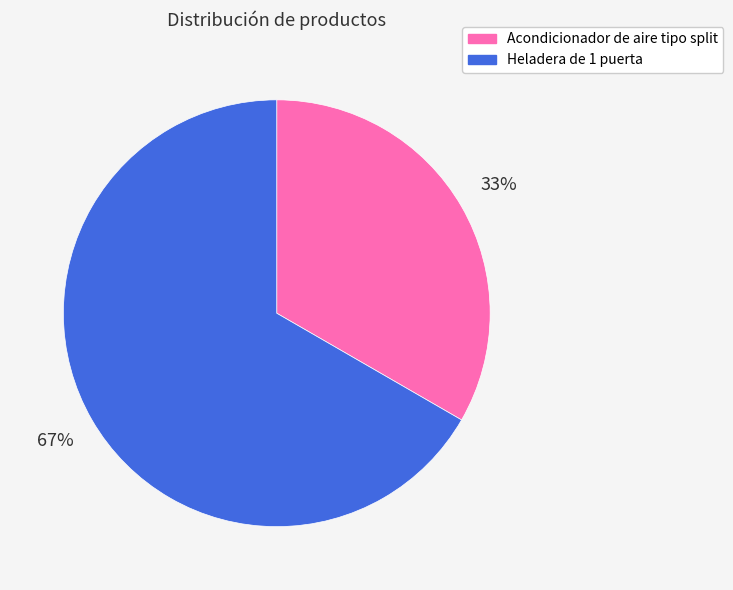

To the nearest percent, what is the combined percentage of Acondicionador de aire tipo split and Heladera de 1 puerta?

100%